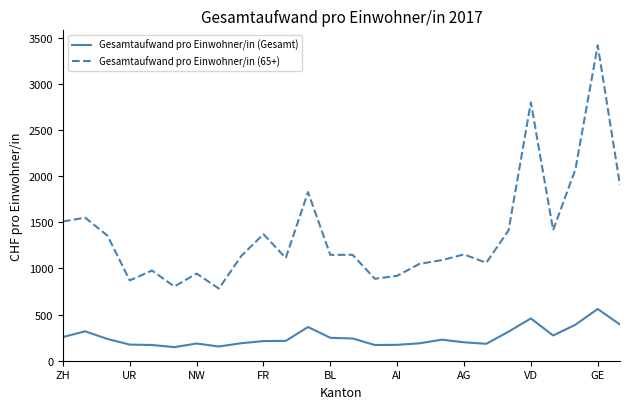

What is the minimum value shown in the chart?

147.2